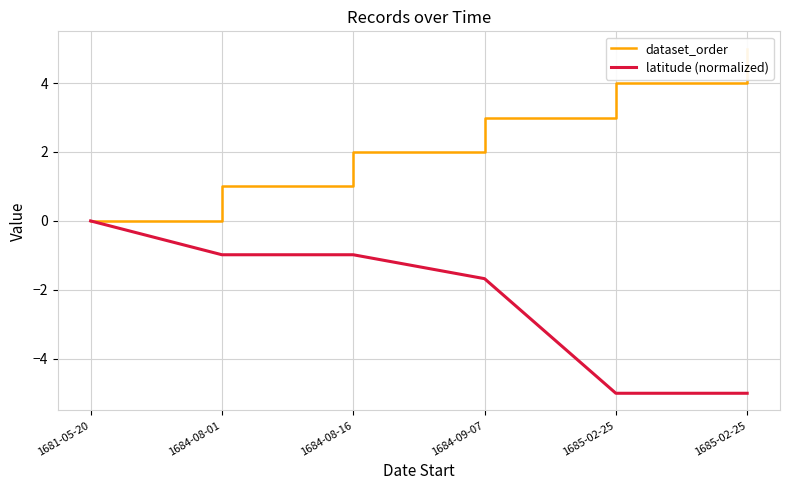

Where is latitude (normalized) nearest to the value -2?

1684-09-07